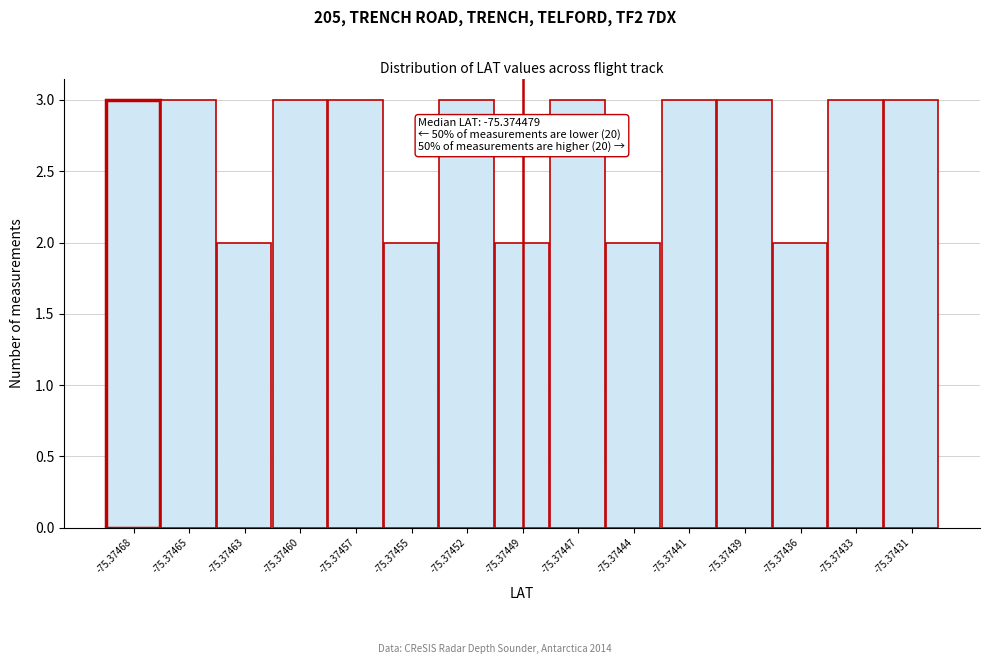

Reading left to right, extract all data points from this chart.

-75.37468=3	-75.37465=3	-75.37463=2	-75.37460=3	-75.37457=3	-75.37455=2	-75.37452=3	-75.37449=2	-75.37447=3	-75.37444=2	-75.37441=3	-75.37439=3	-75.37436=2	-75.37433=3	-75.37431=3